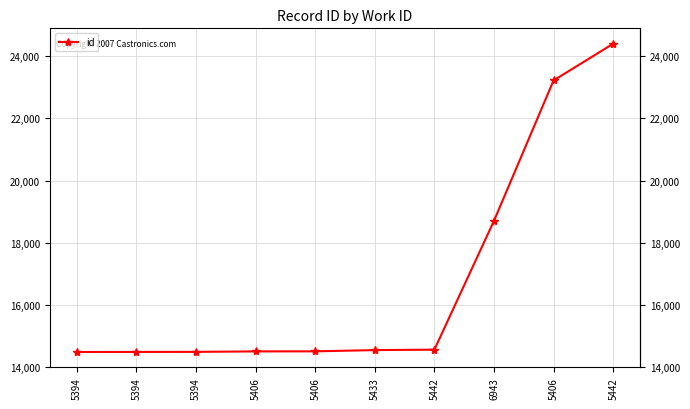

Is this an area chart (filled region under the line)?

No